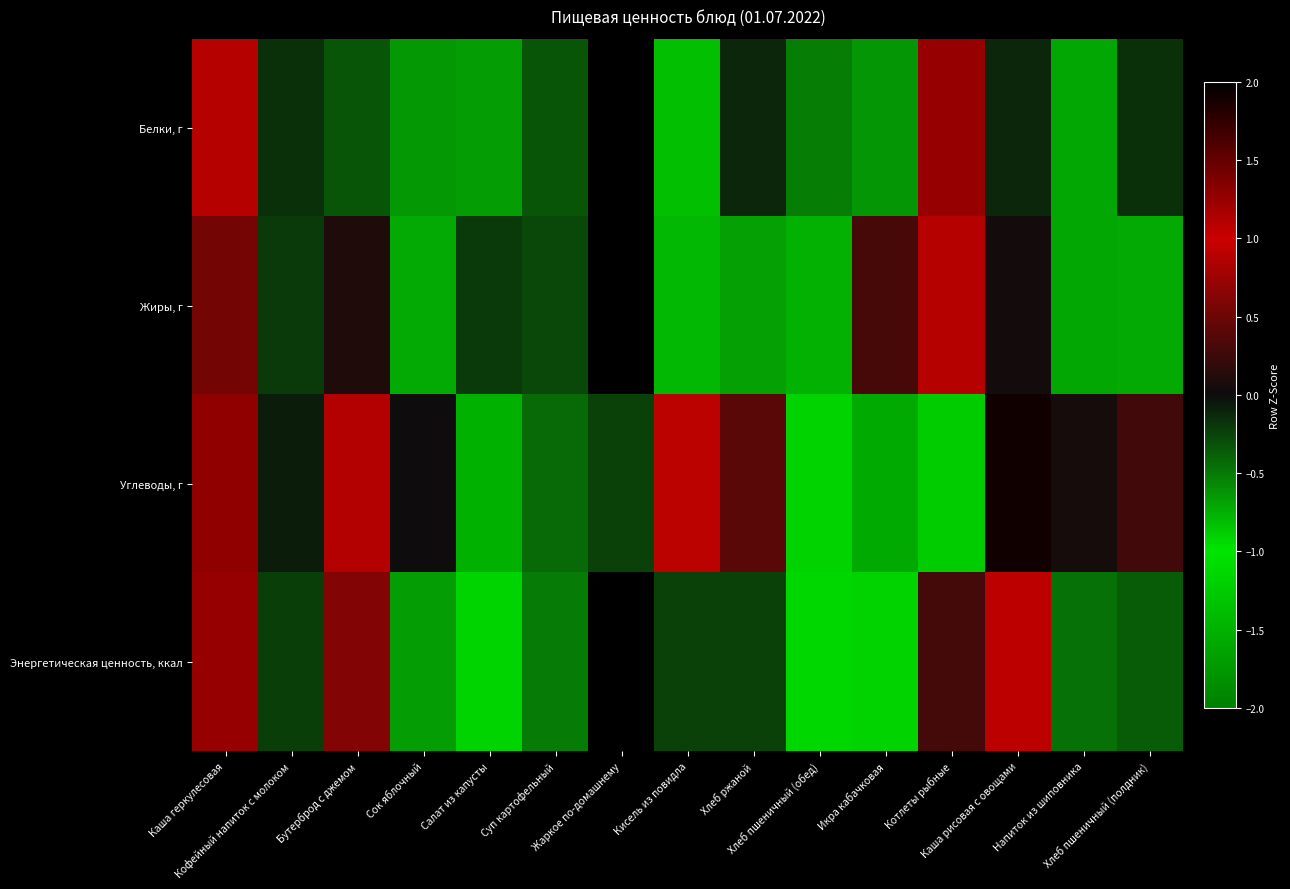

At Хлеб пшеничный (обед), list the series in order from smallest to largest.

Энергетическая ценность, ккал, Углеводы, г, Жиры, г, Белки, г